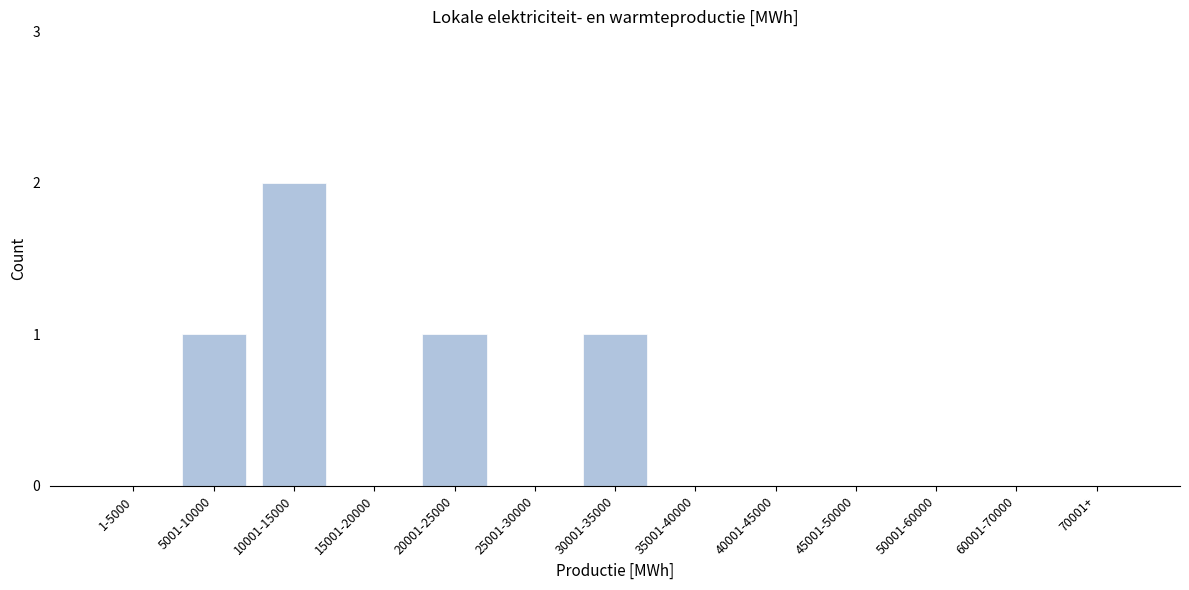

Reading left to right, list all the values displayed in this chart.

1-5000=0	5001-10000=1	10001-15000=2	15001-20000=0	20001-25000=1	25001-30000=0	30001-35000=1	35001-40000=0	40001-45000=0	45001-50000=0	50001-60000=0	60001-70000=0	70001+=0